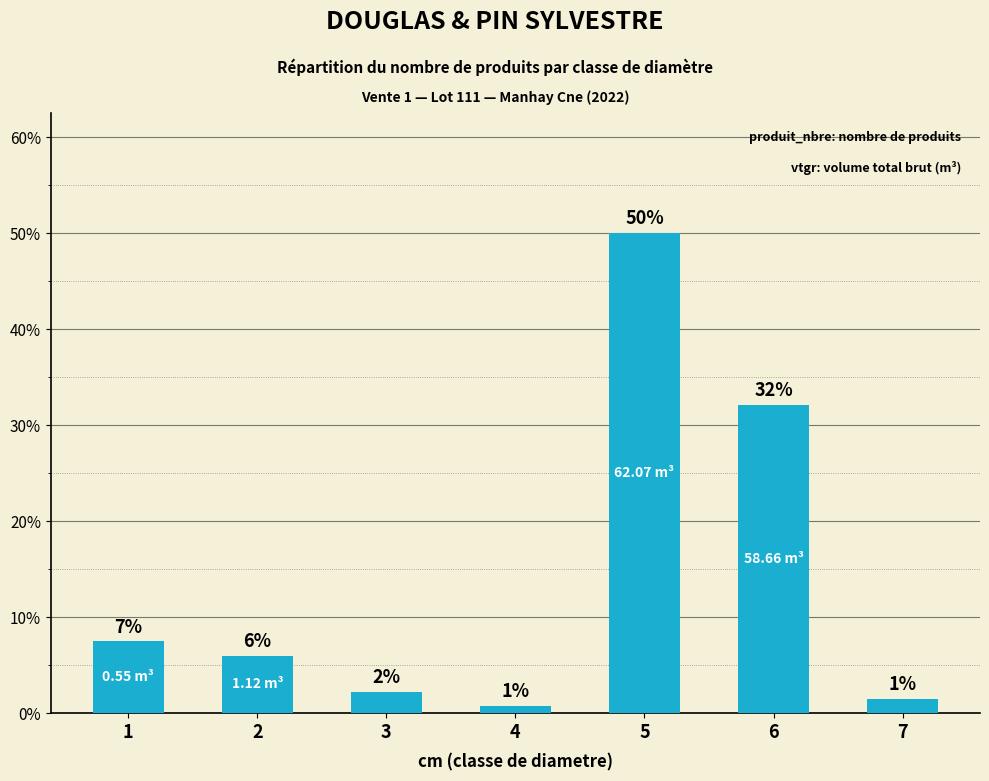

Reading left to right, list all the values displayed in this chart.

7.5	6.0	2.2	0.7	50.0	32.1	1.5